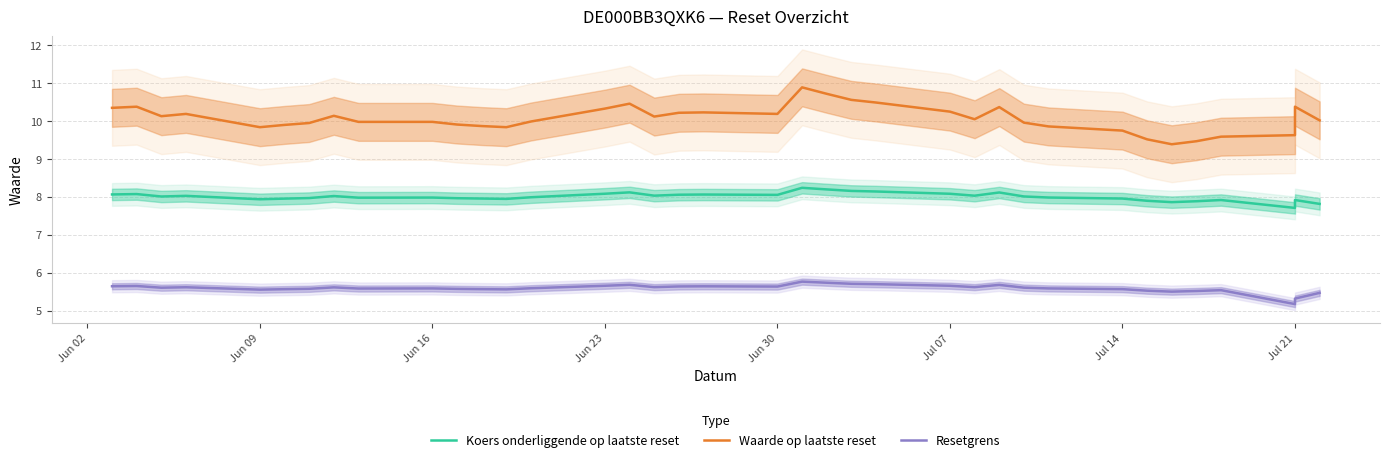

What position from the right is 25?

14